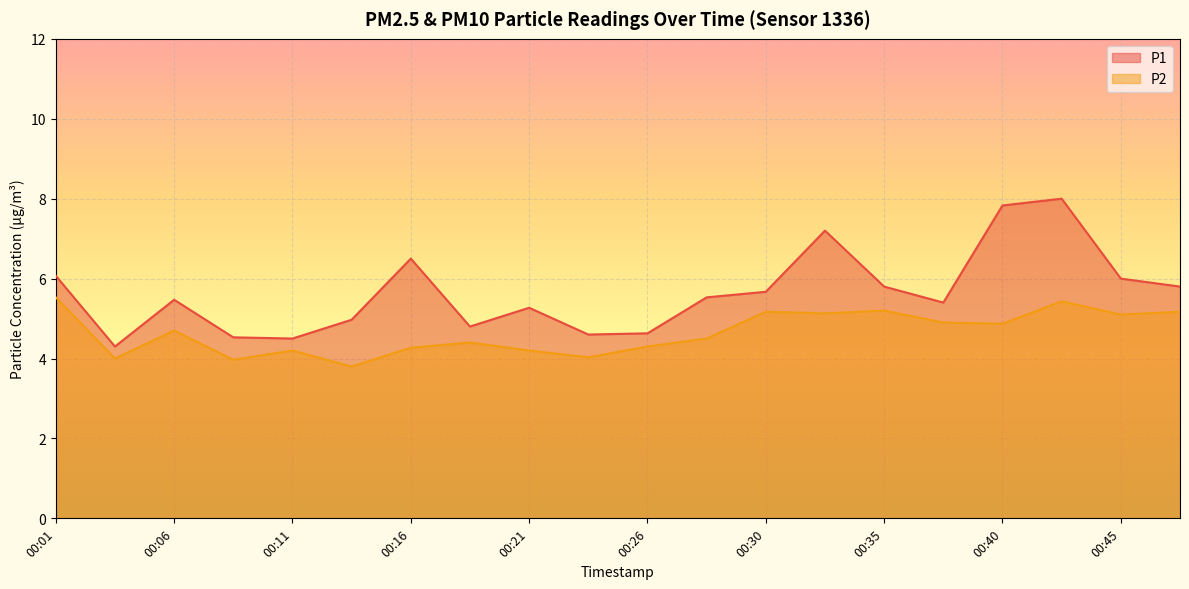

Reading left to right, transcribe all the data shown in this chart.

P1: 6.1	4.3	5.5	4.5	4.5	5.0	6.5	4.8	5.3	4.6	4.6	5.5	5.7	7.2	5.8	5.4	7.8	8.0	6.0	5.8
P2: 5.5	4.0	4.7	4.0	4.2	3.8	4.3	4.4	4.2	4.0	4.3	4.5	5.2	5.1	5.2	4.9	4.9	5.4	5.1	5.2